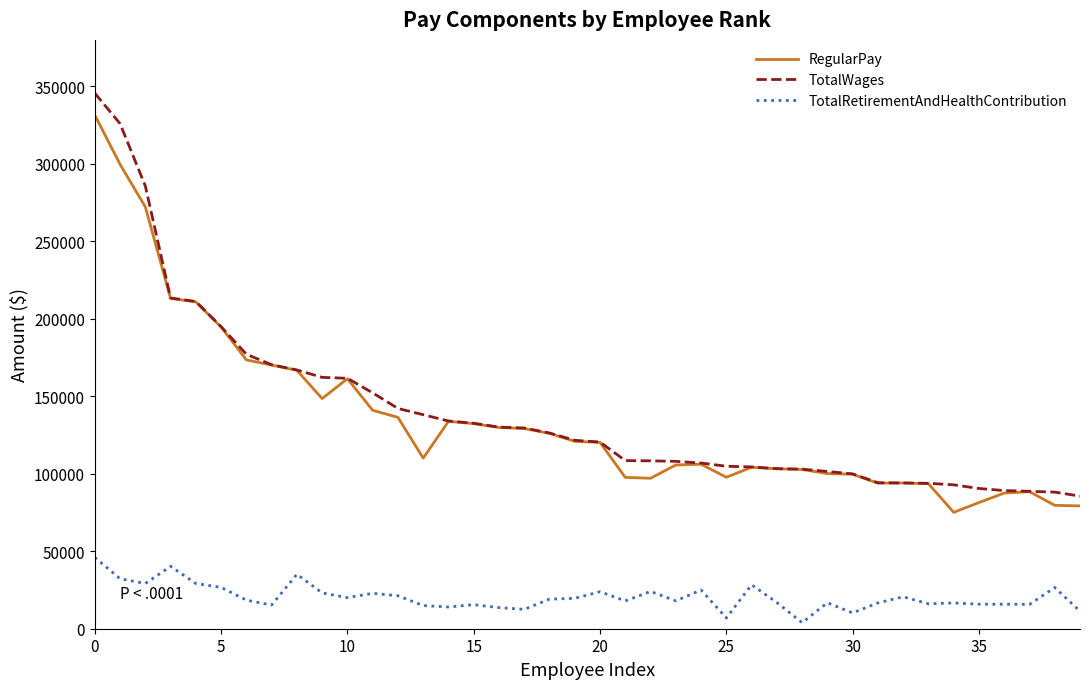

What is the highest value of the RegularPay series?

331502